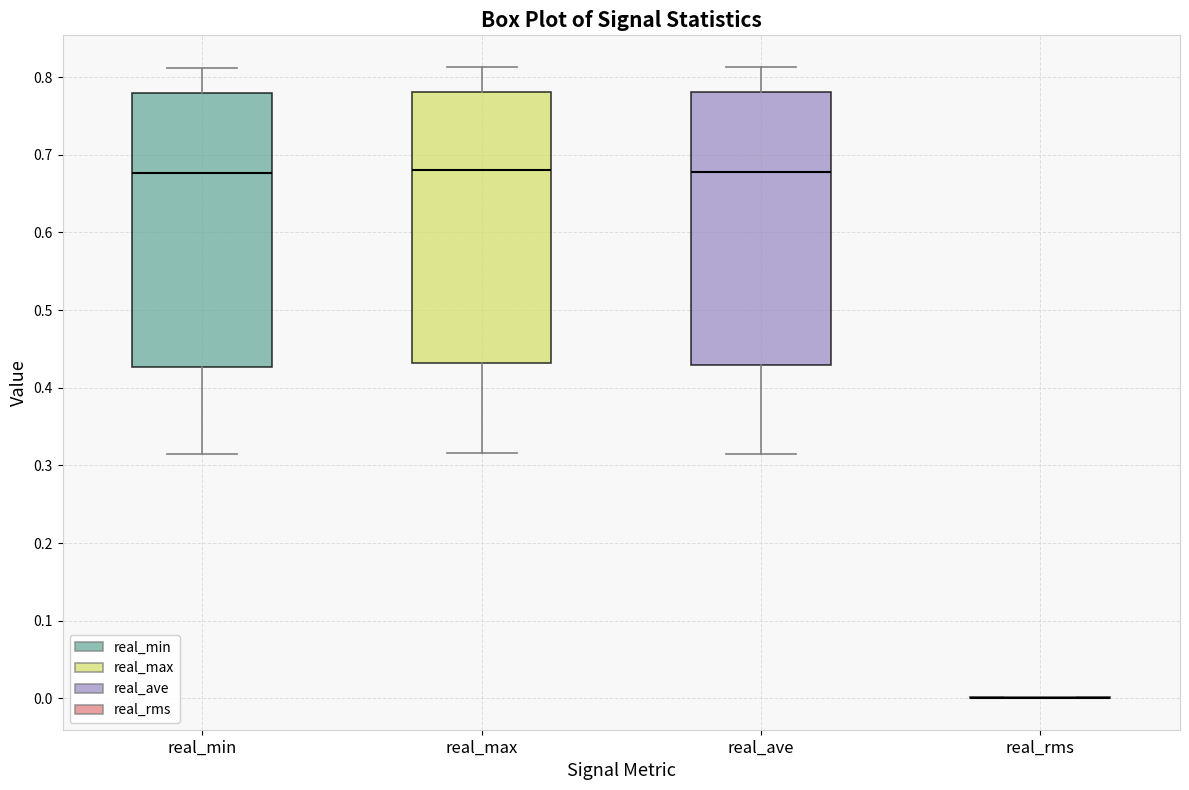

Where is the lower edge of the box for real_ave on the y-axis? The values are not printed on the chart, so give them approximately, as read against the axis.

0.43